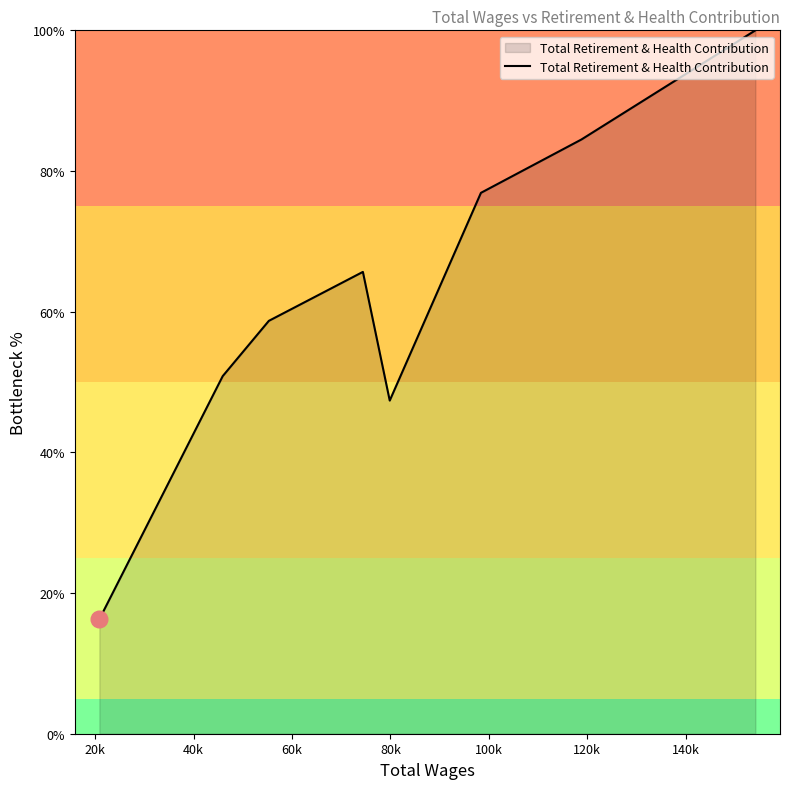

What is the smallest value displayed?

16.3